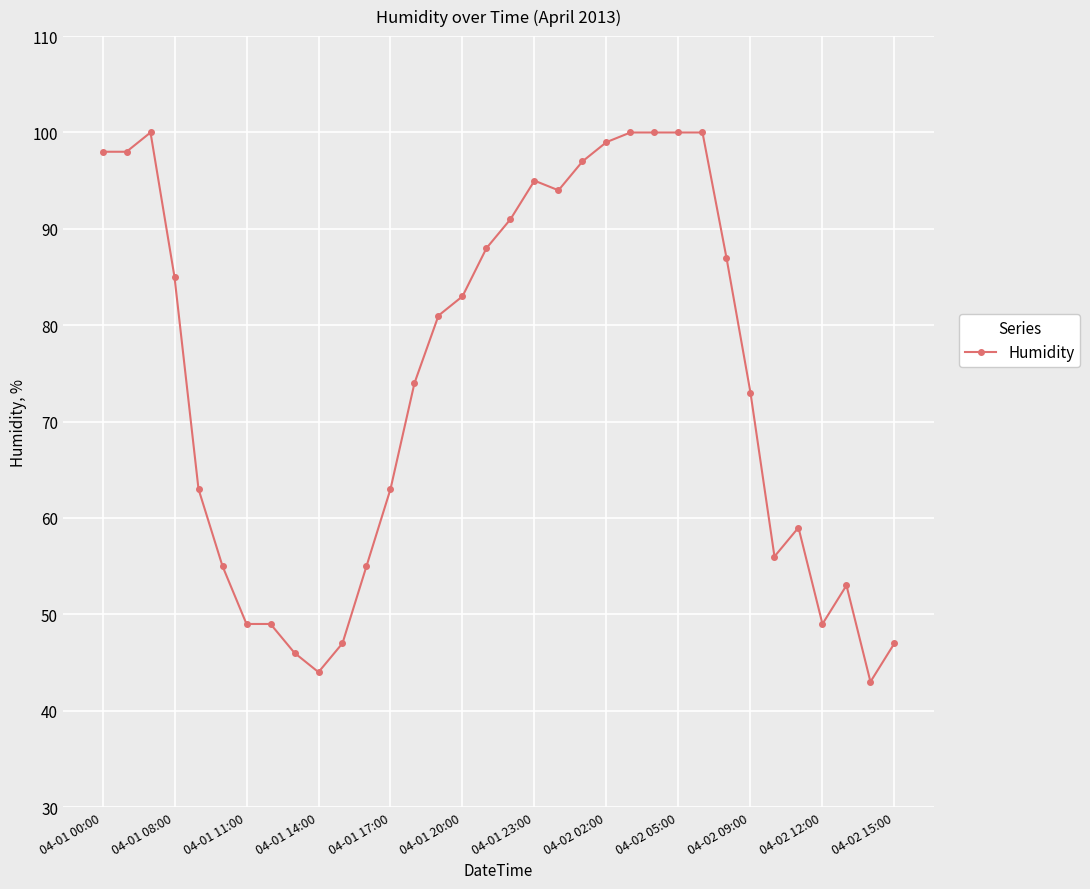

What is the value of the 19th point from the left?

95